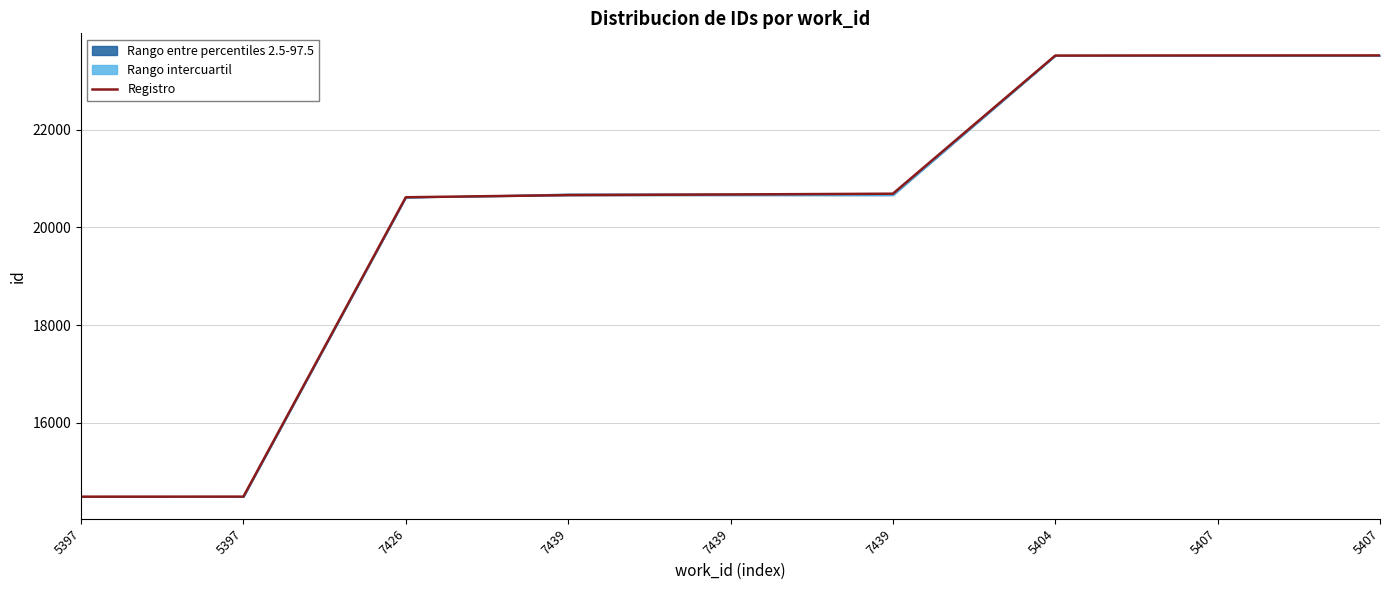

List the labels in order of value, largest first.

5407, 5407, 5404, 7439, 7439, 7439, 7426, 5397, 5397